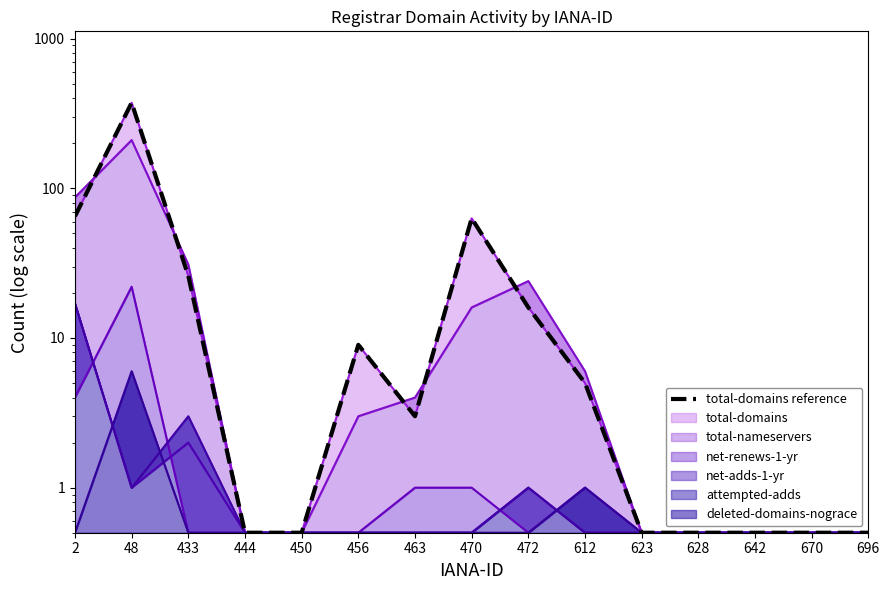

At which category does the data reach its first local valley?

463